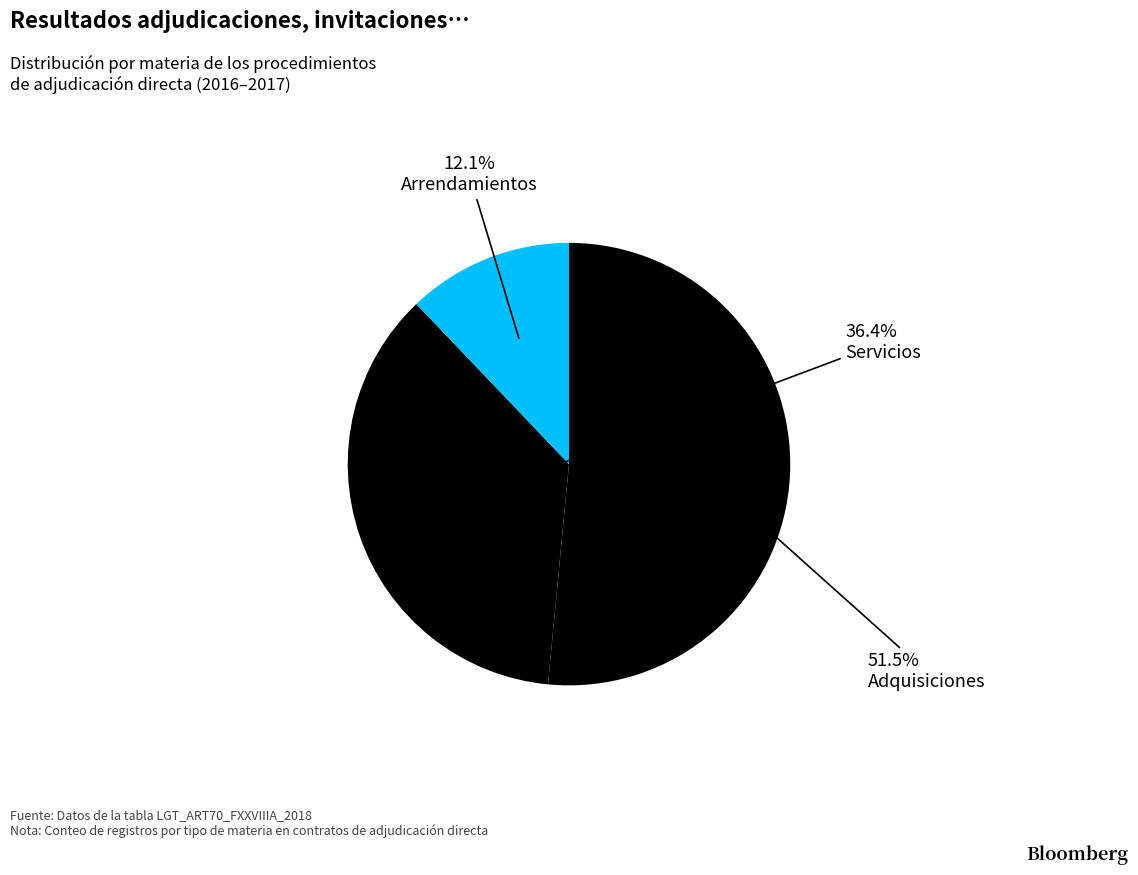

Does Adquisiciones represent more than half of the total?

Yes